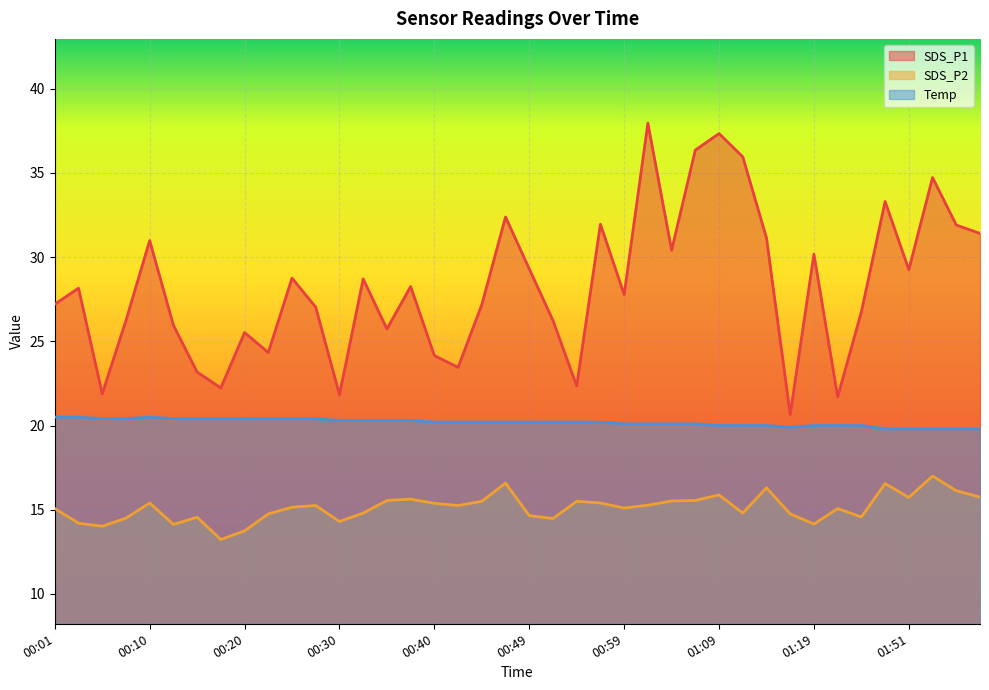

What is the label of the 40th point from the left?

01:59